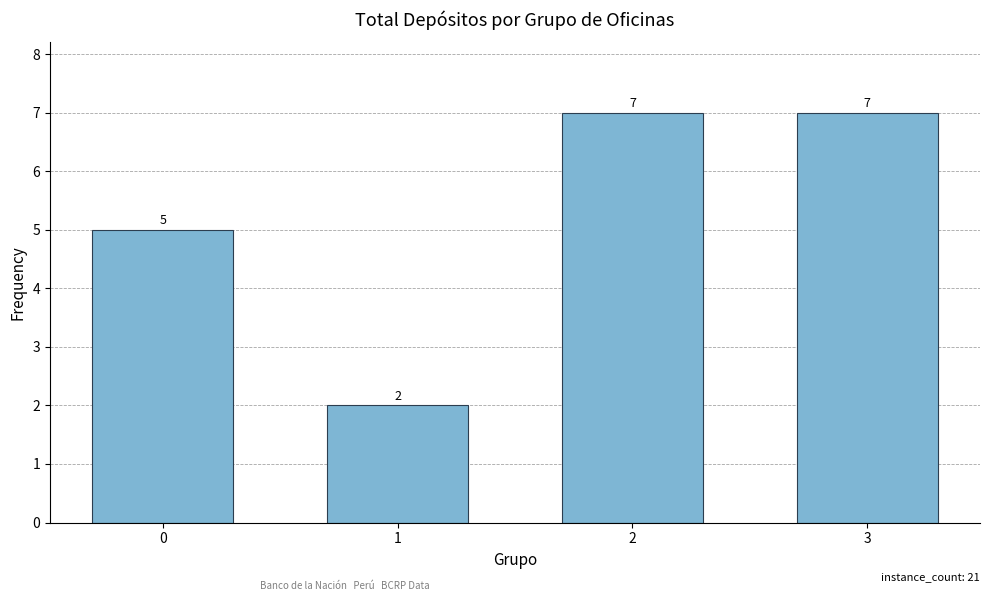

How many values are between 5 and 7?

3